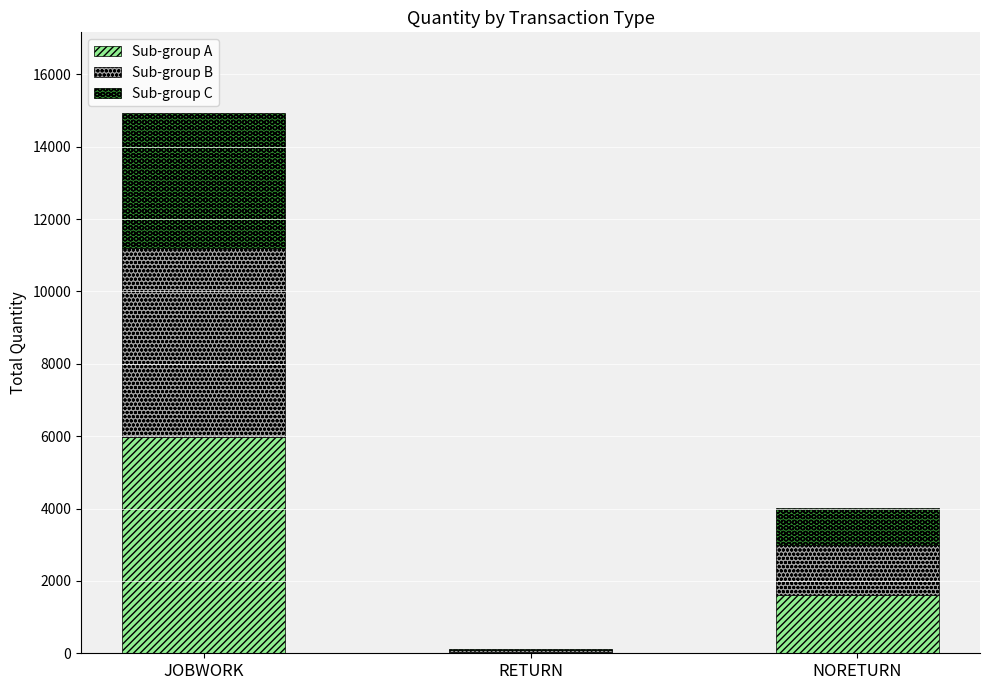

The Sub-group A series shows 1600.4 at NORETURN. True or false?

True